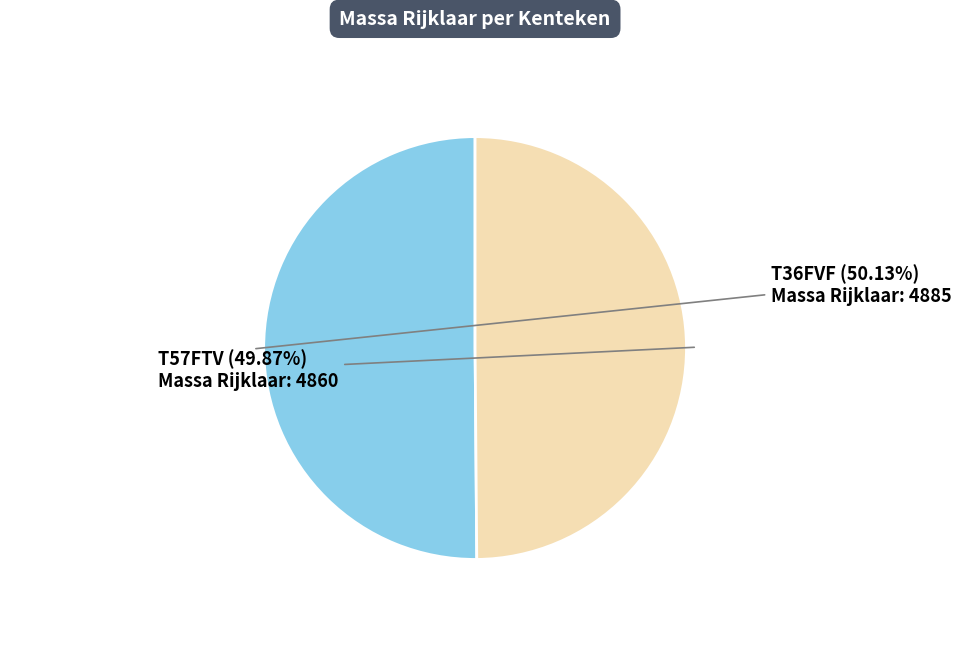

Combined, do T36FVF and T57FTV account for over 50%?

Yes